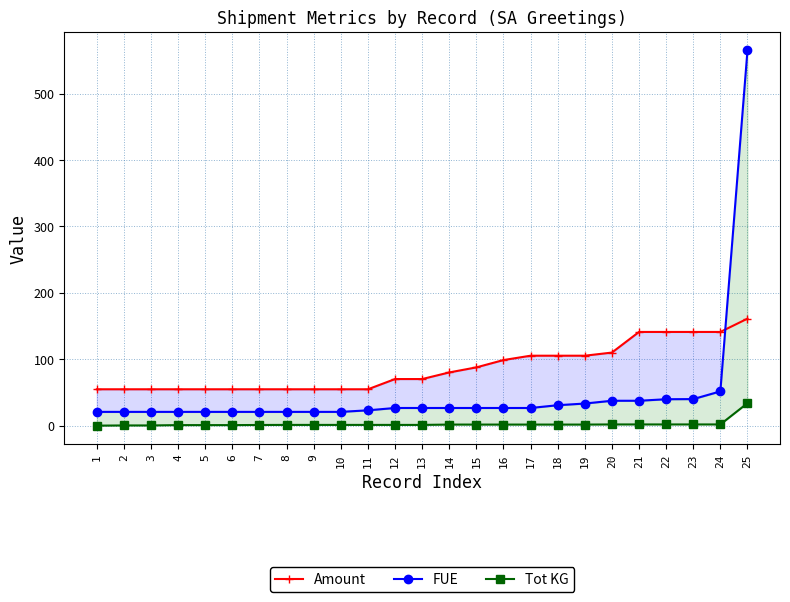

The FUE series shows 34.6 at 6. True or false?

False